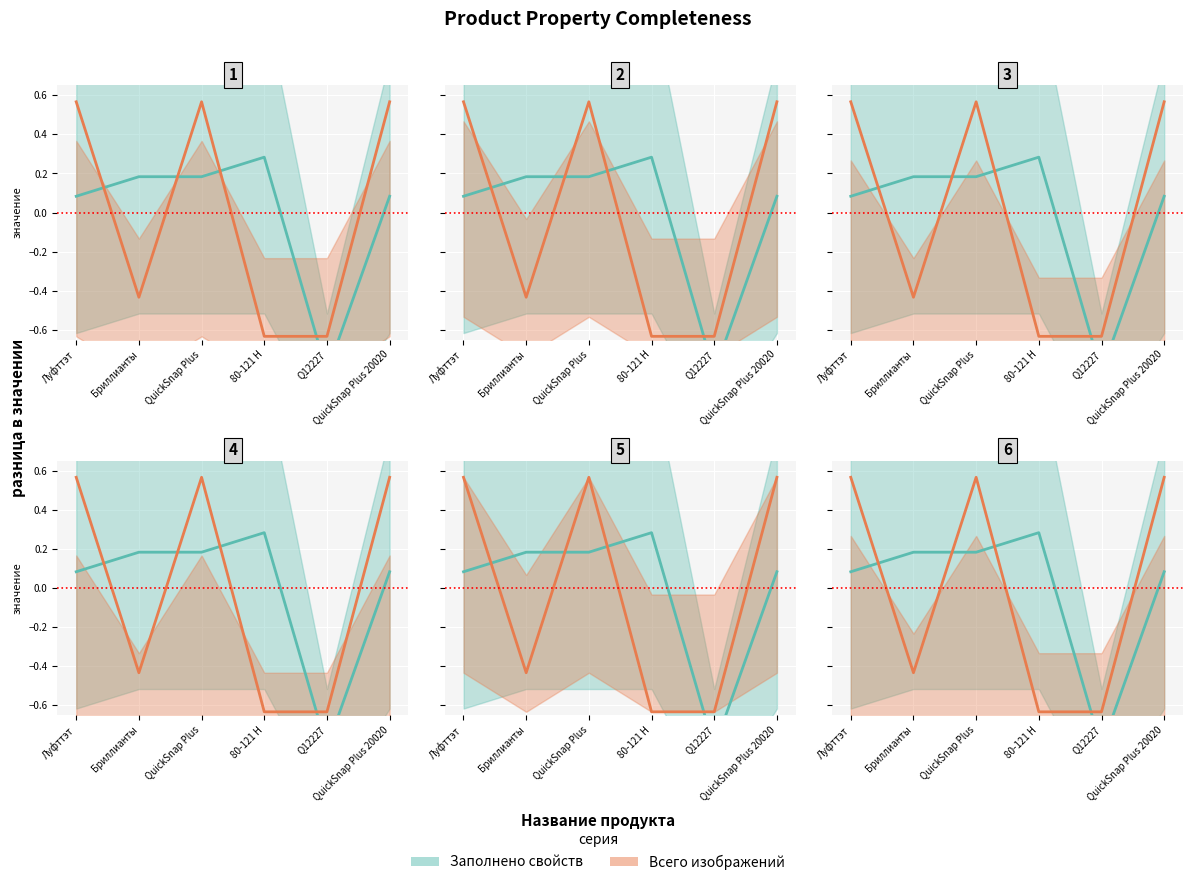

What is the greatest value displayed?

0.6